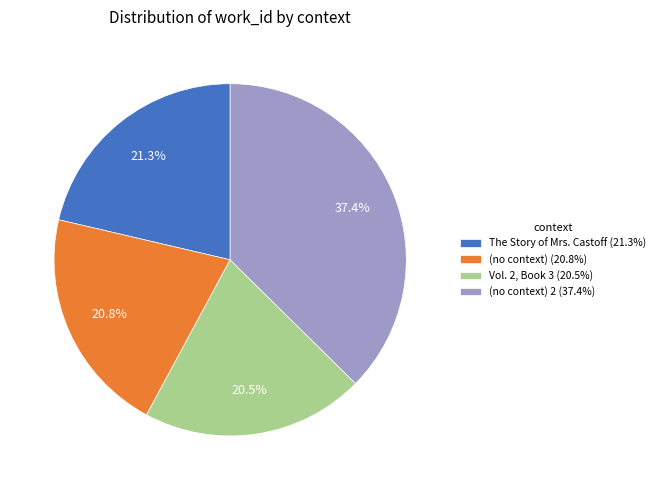

What is the largest slice in the pie chart?

(no context) 2 (37.4%)